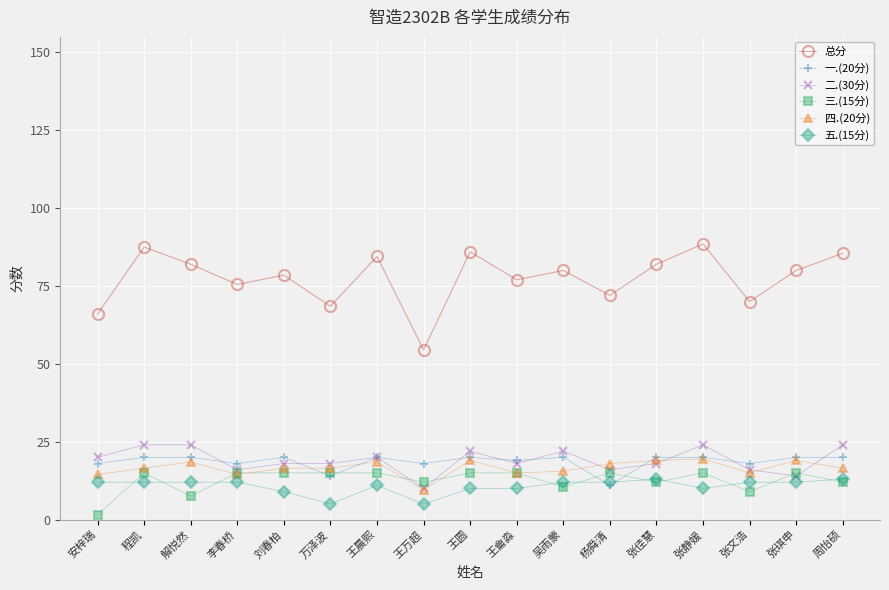

What is the minimum value for 总分?

54.5